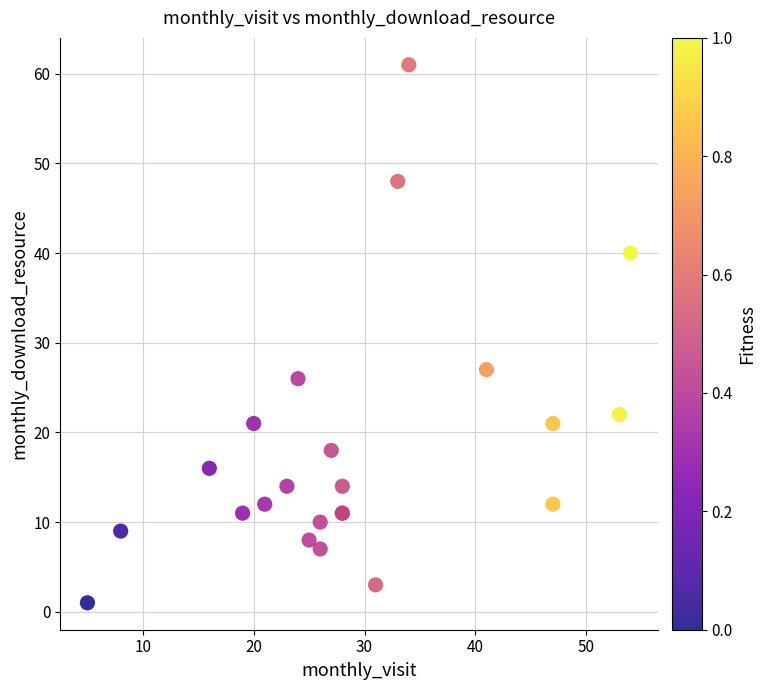

What Y value in the scatter plot is closest to 31?

27